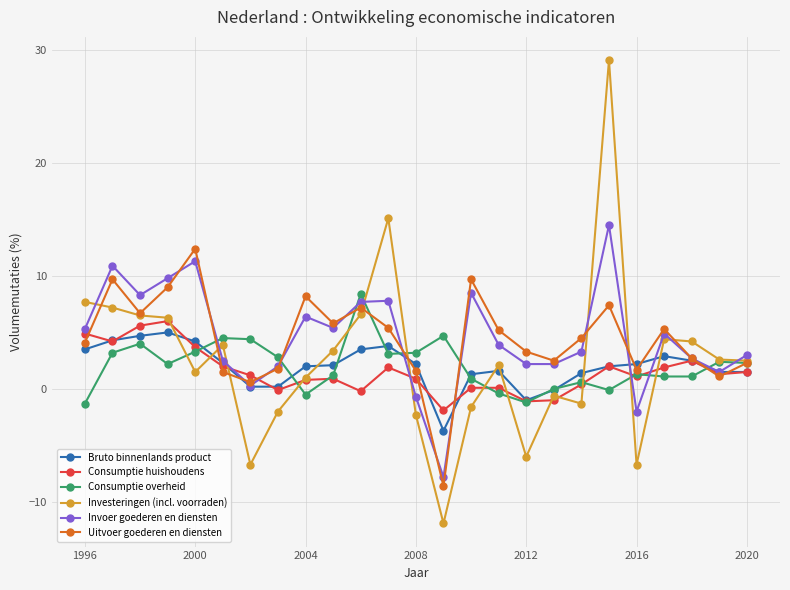

In Uitvoer goederen en diensten, how many points are lower than both neighbors (excluding endpoints)?

7